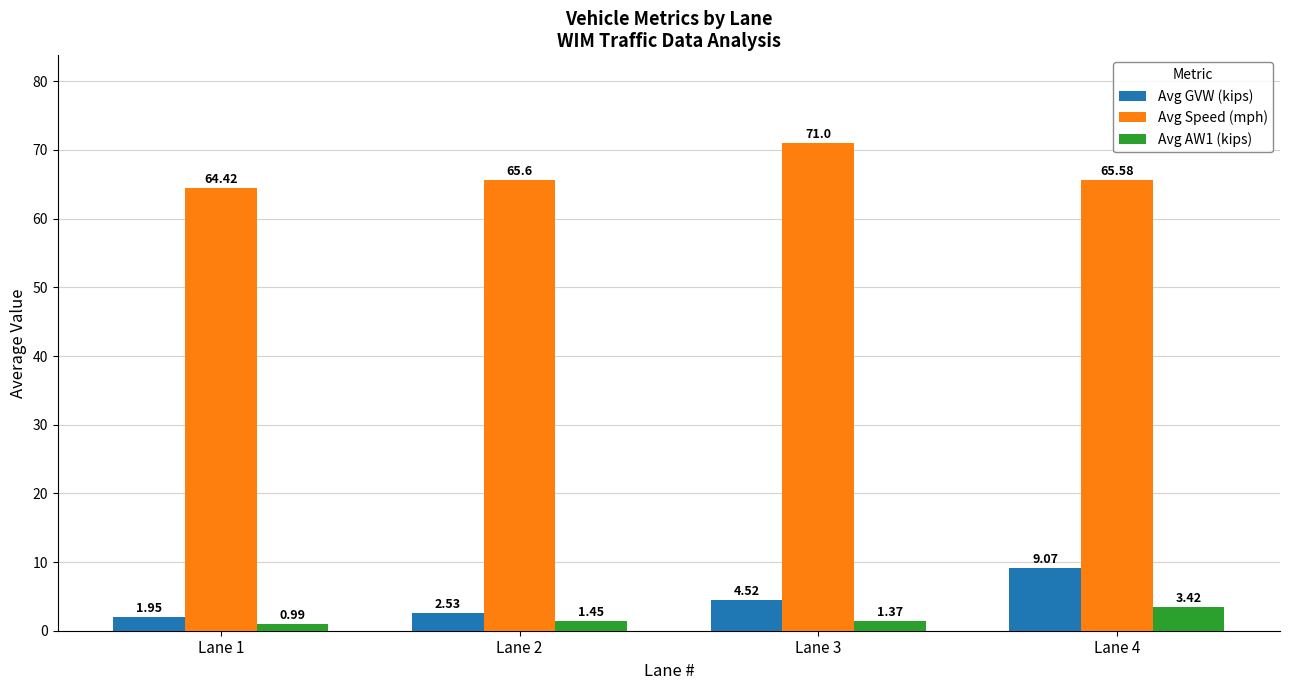

How many bars are there in each group?

3